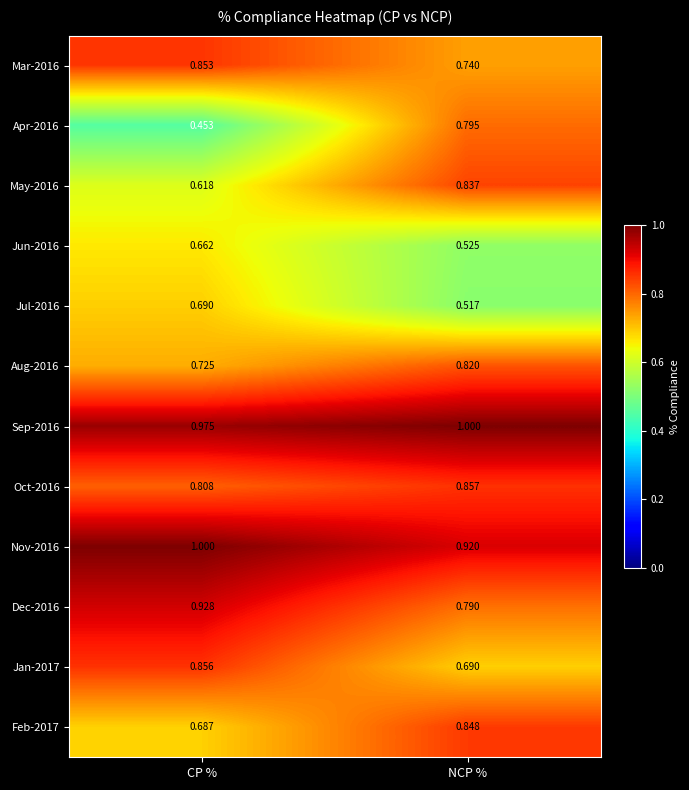

Where is Jul-2016 nearest to the value 0?

NCP %